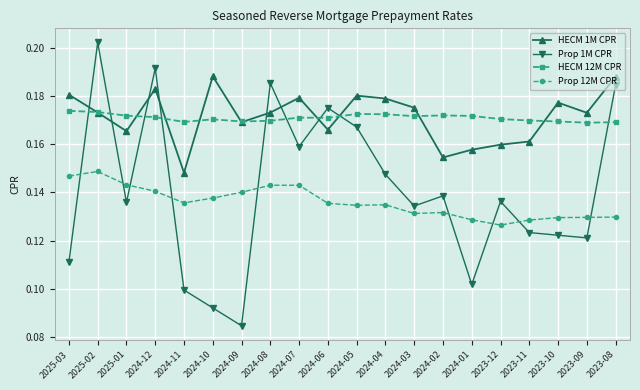

At which category is the sum across all series the highest?

2025-02